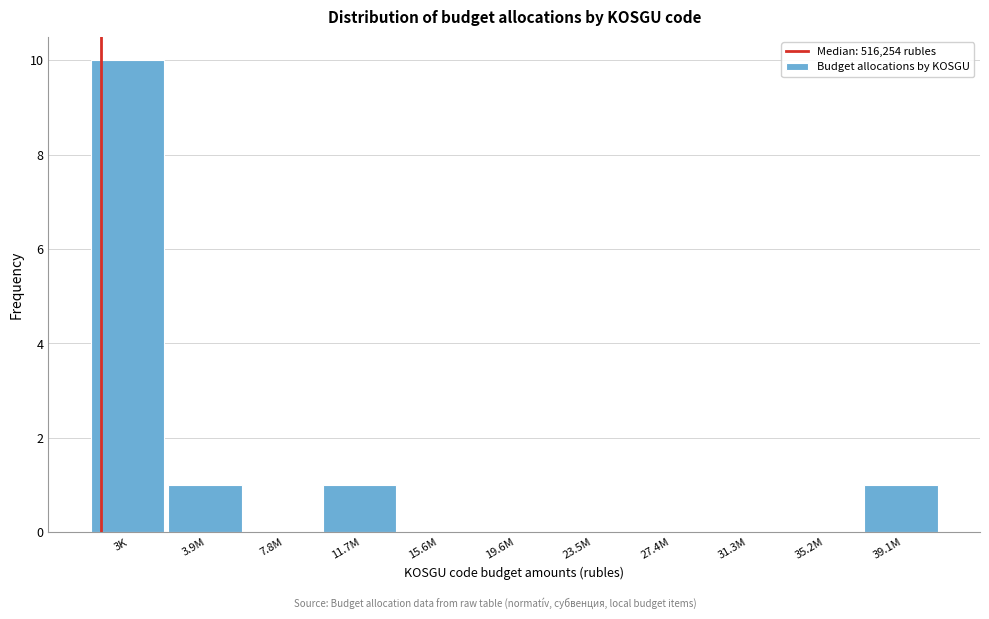

Reading left to right, list all the values displayed in this chart.

3K=10	3.9M=1	7.8M=0	11.7M=1	15.6M=0	19.6M=0	23.5M=0	27.4M=0	31.3M=0	35.2M=0	39.1M=1